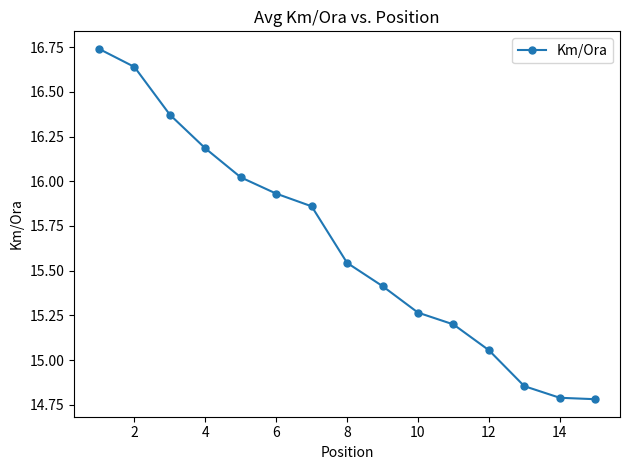

What is the sum of all values?

234.7